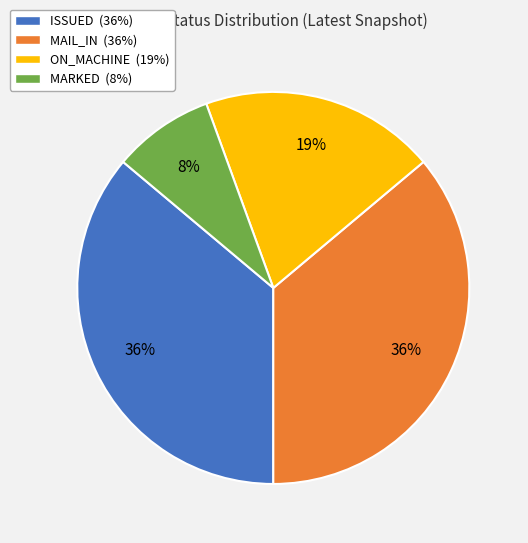

Is it true that ON_MACHINE is 19% of the pie?

True